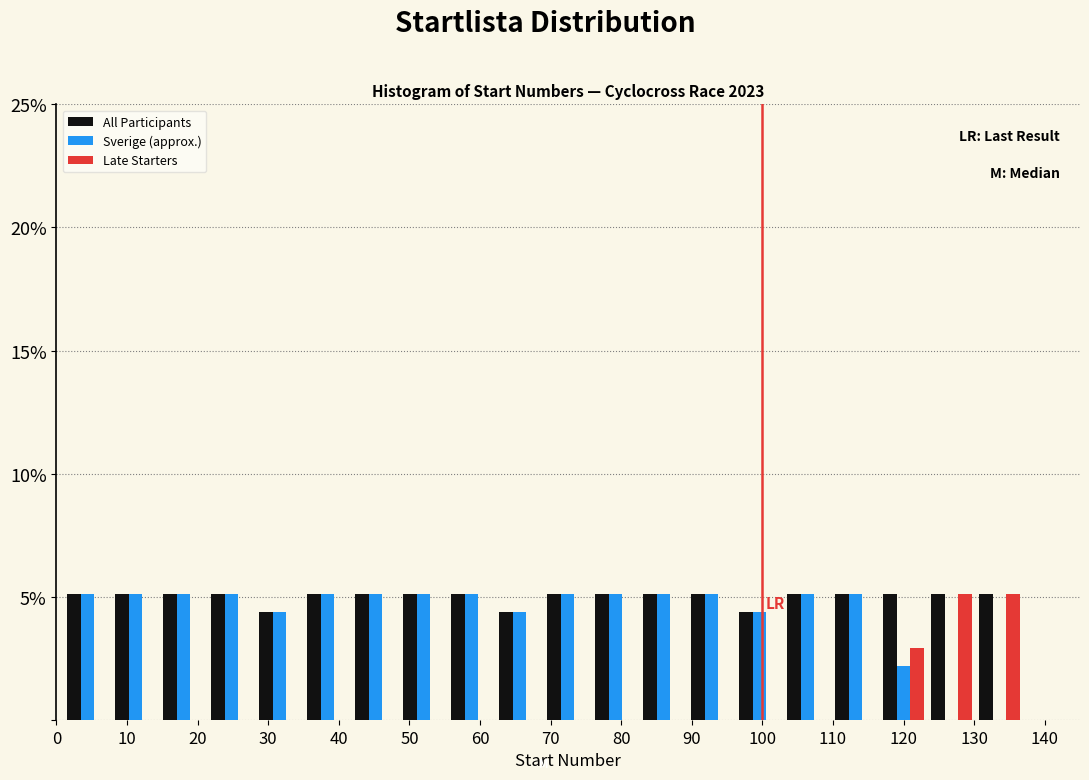

What is the height of the All Participants bar covering 21.4 to 28.2 on the x-axis? Neither the bar edges nor the heights are printed on the chart, so give them approximately, as read against the axes.

5.0